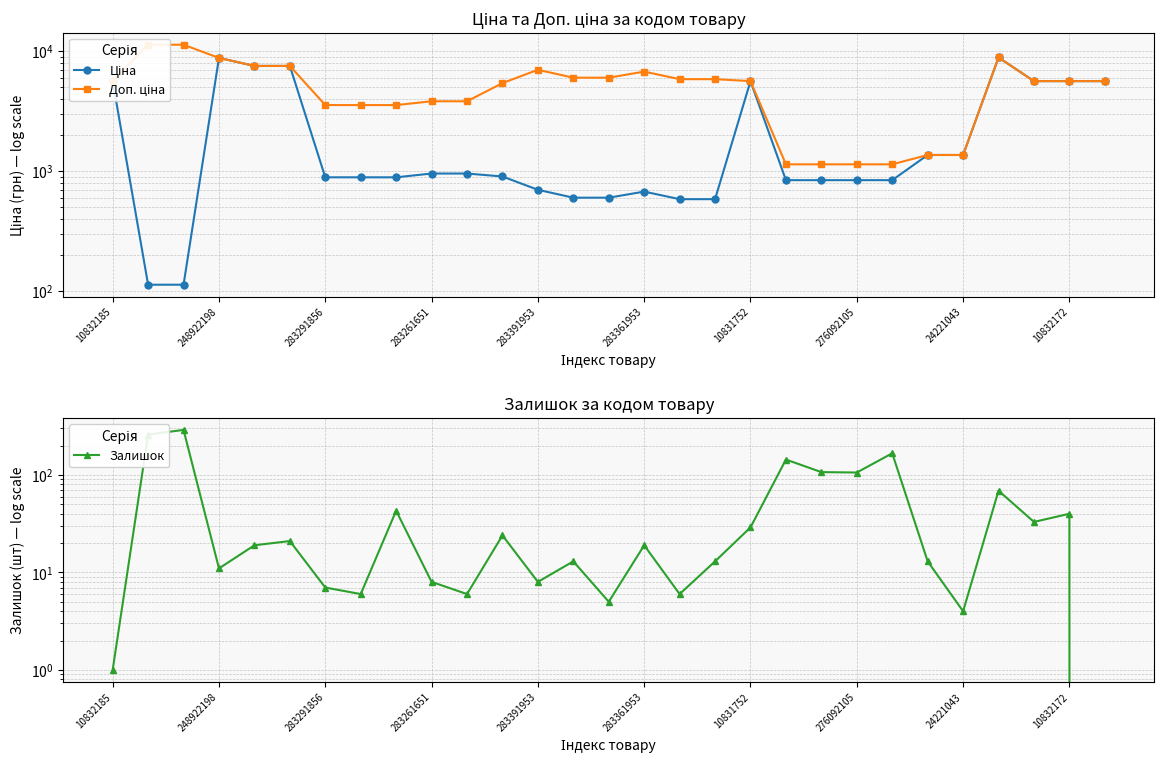

What position from the left is 22?

23